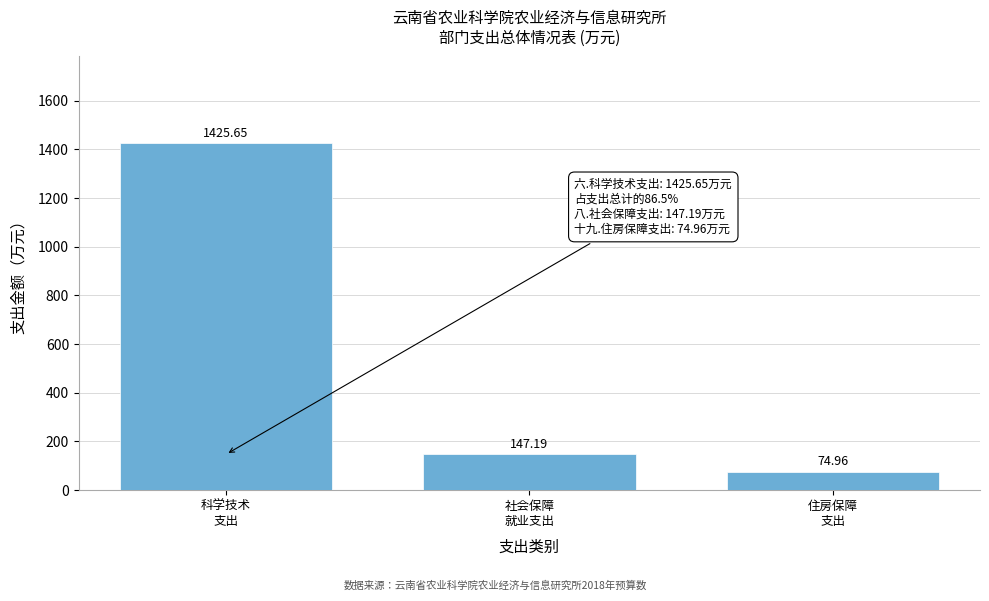

What is the difference between the maximum and minimum values?

1350.7